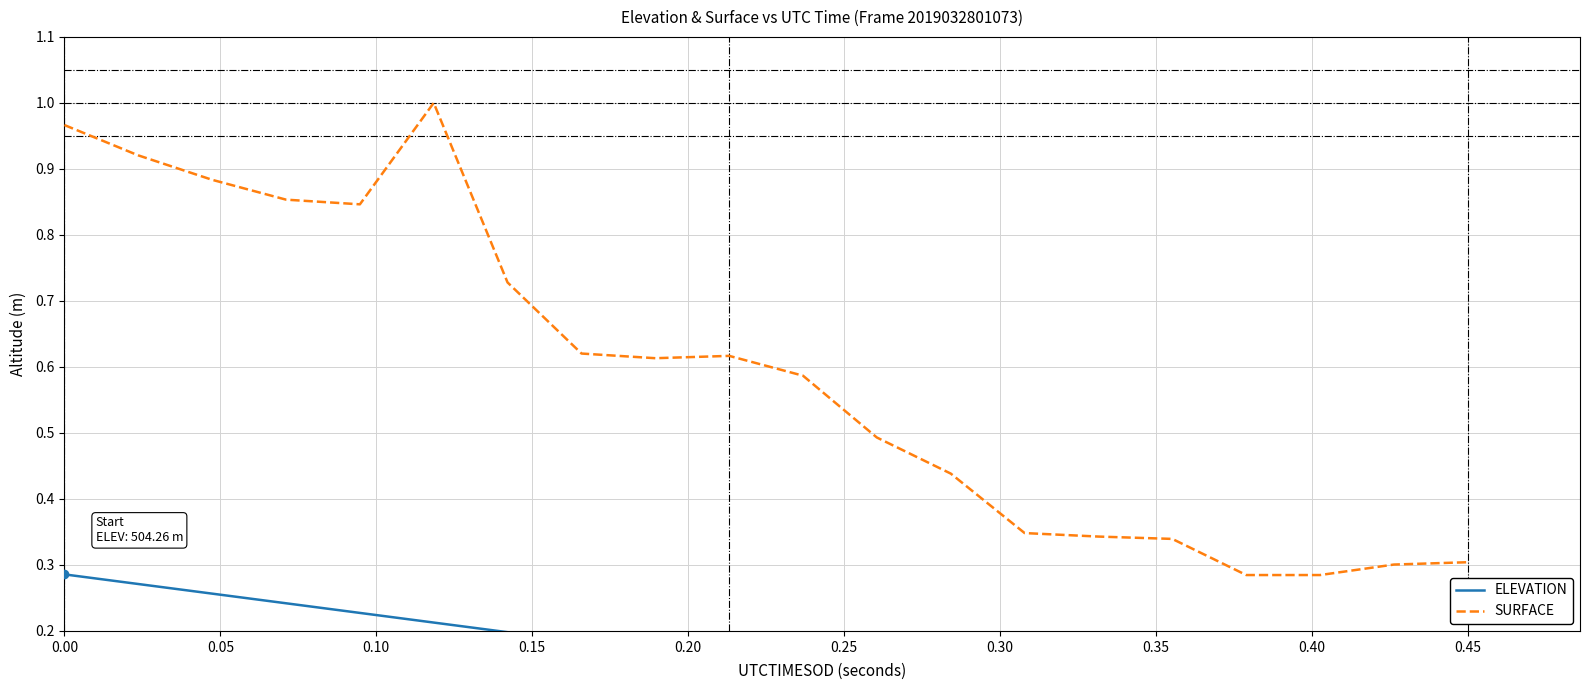

Does the chart have visible grid lines?

Yes